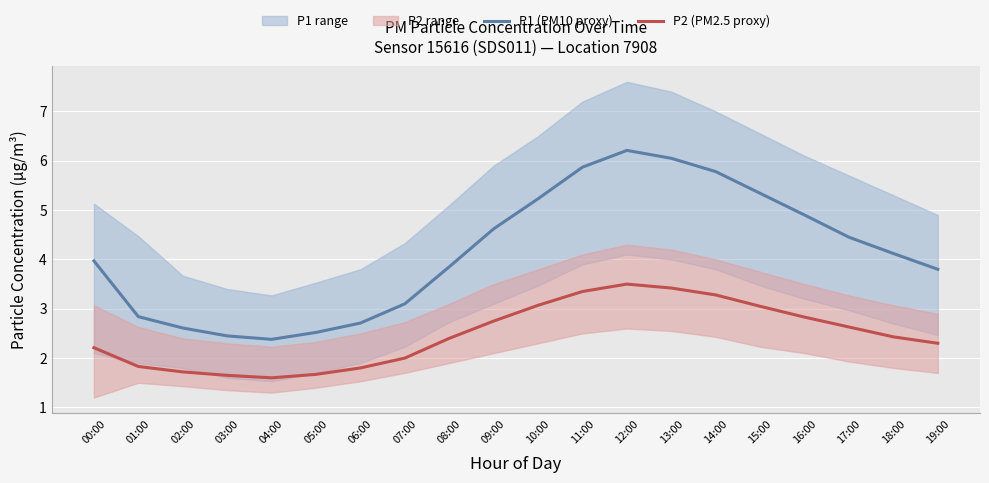

What is the label of the 5th point from the left?

04:00